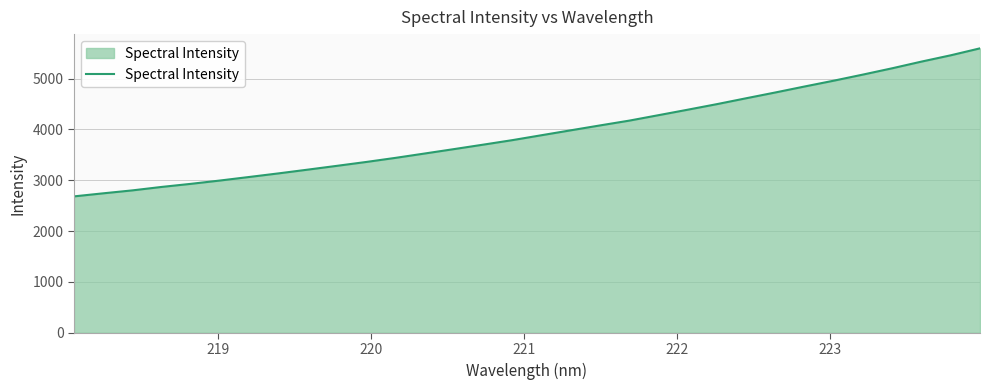

What is the average value?

3946.5